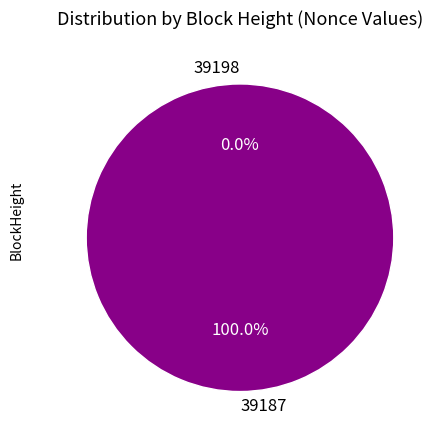

What is the smallest slice in the pie chart?

39198